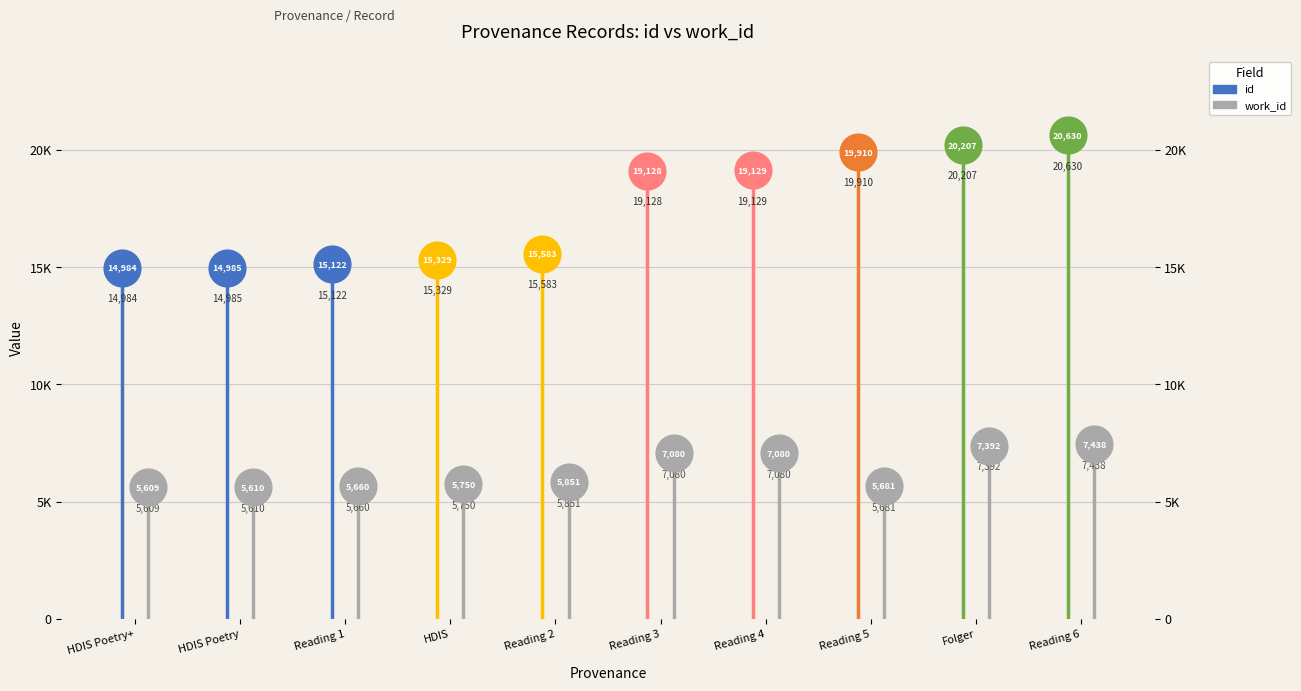

Which series has the largest Y range (max minus min)?

id